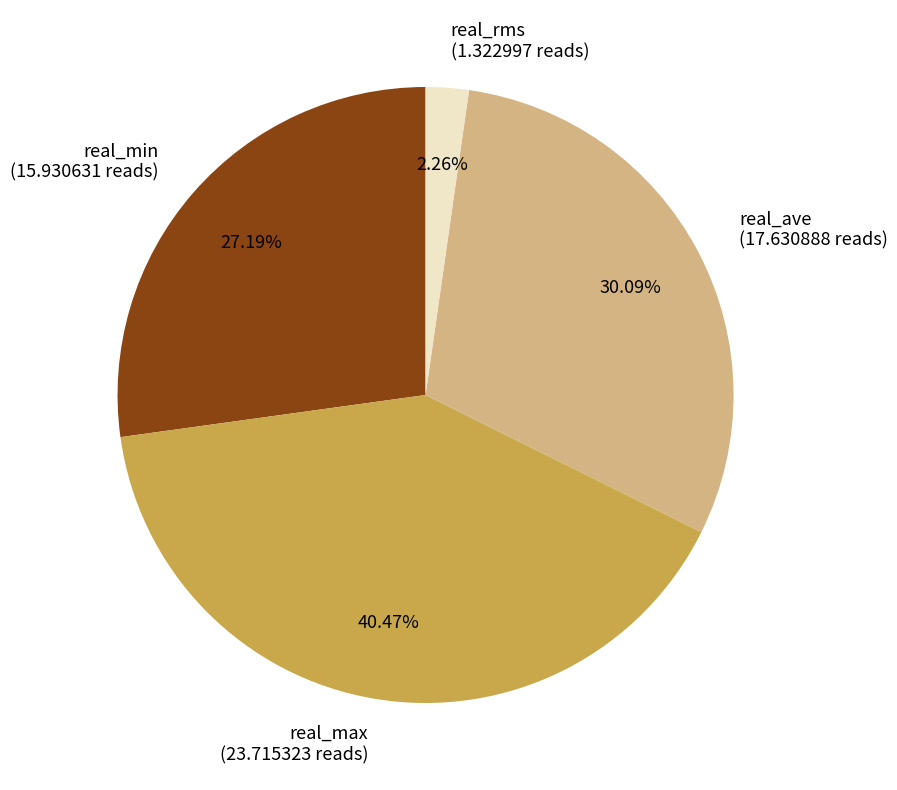

Count the number of slices in the pie.

4